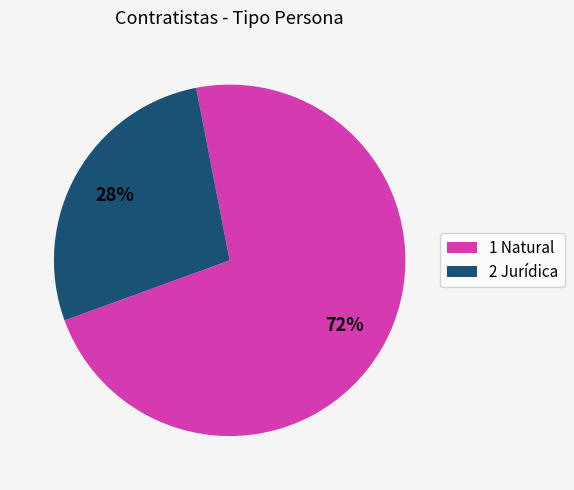

Approximately how many times larger is the value at 1 Natural compared to 2 Jurídica?

2.6